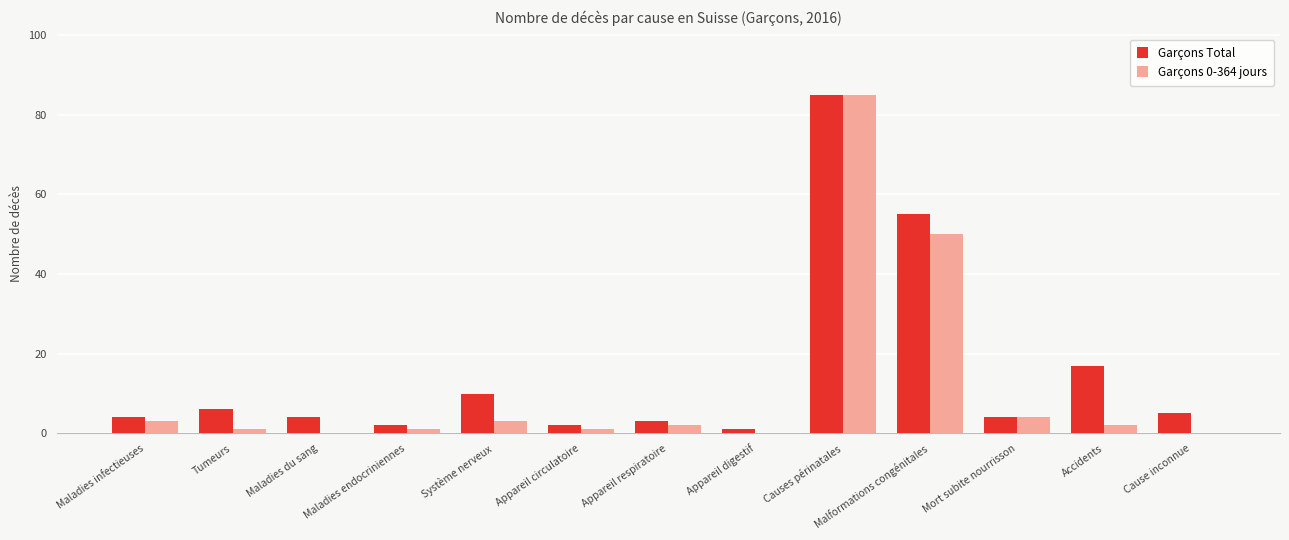

The Garçons Total series shows 55 at Malformations congénitales. True or false?

True